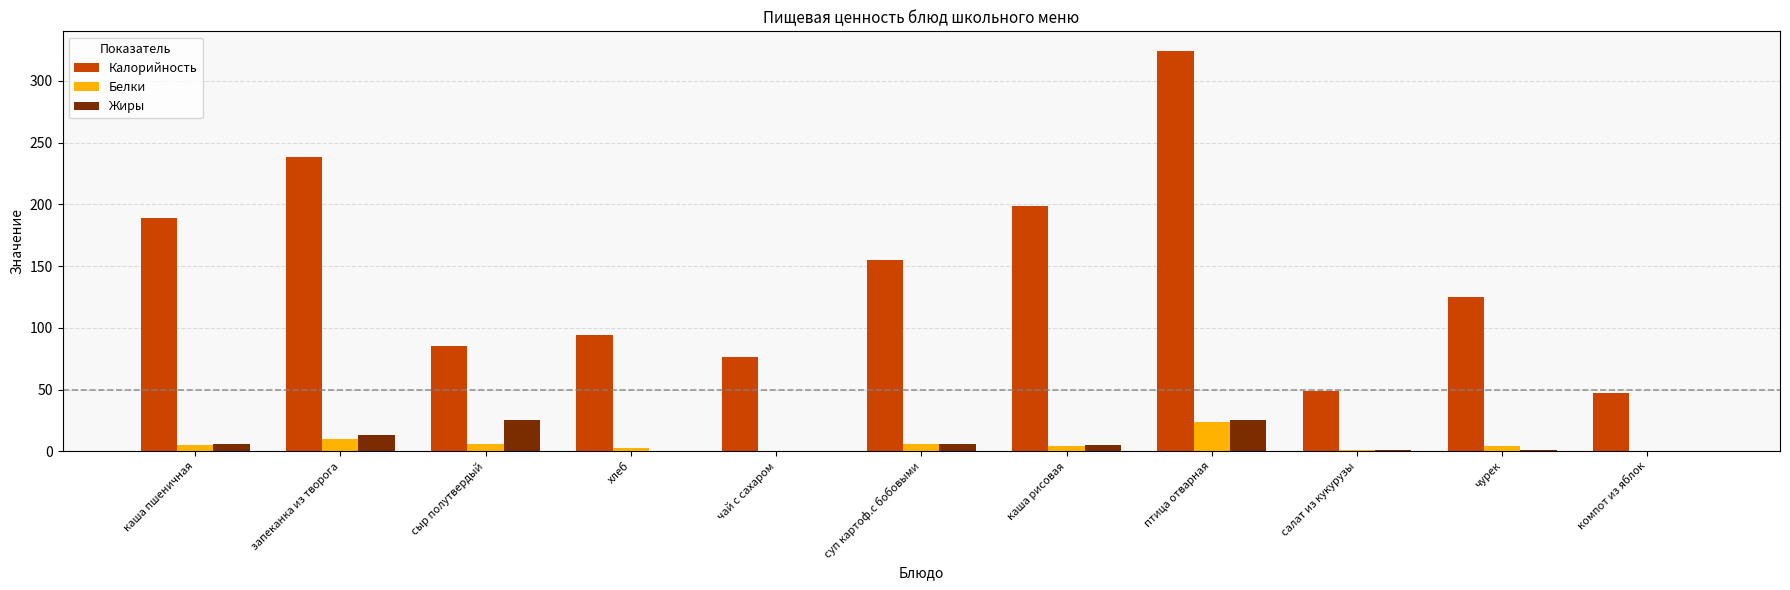

What is the total value across all series at сыр полутвердый?

116